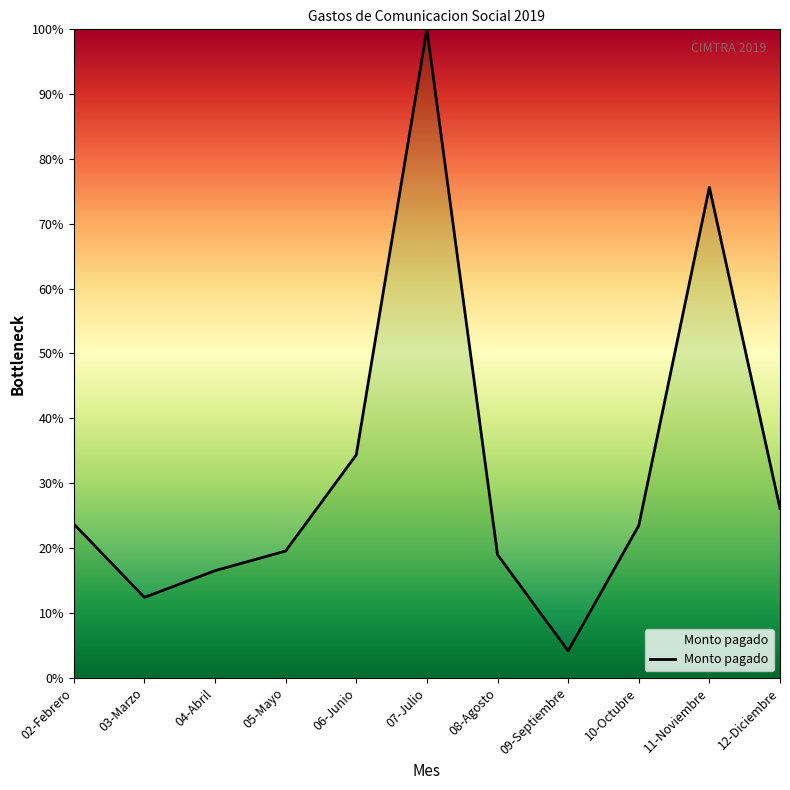

What is the smallest value displayed?

4.1